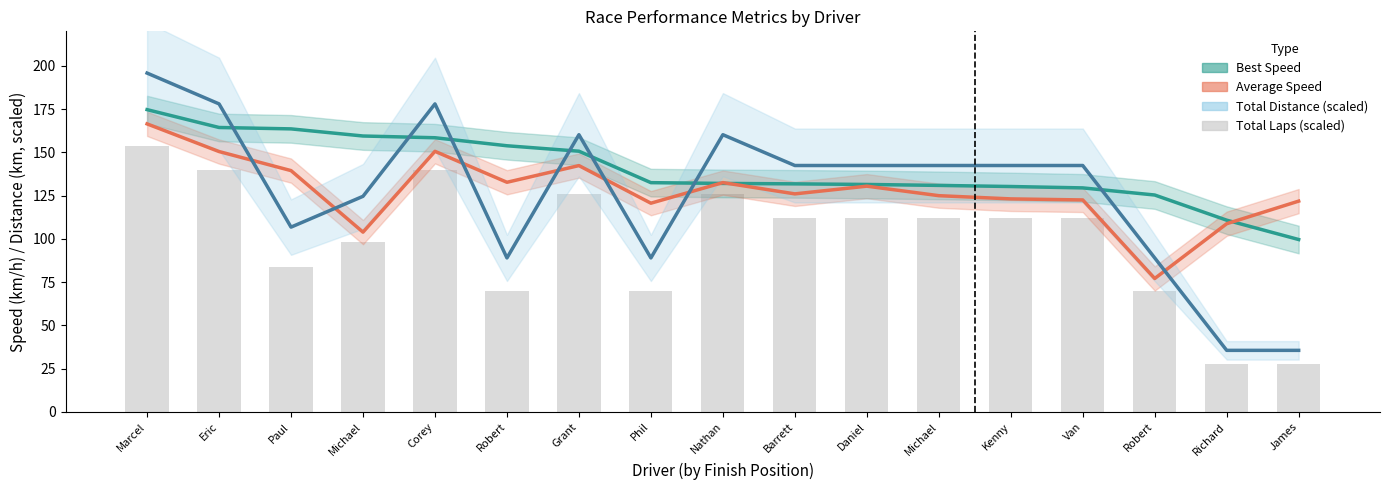

Count the number of categories in the chart.

17